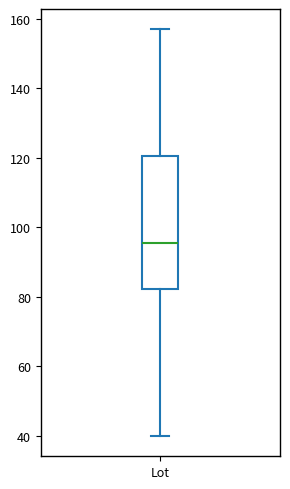

Where does the lower whisker of the box for Lot end on the y-axis? The values are not printed on the chart, so give them approximately, as read against the axis.

40